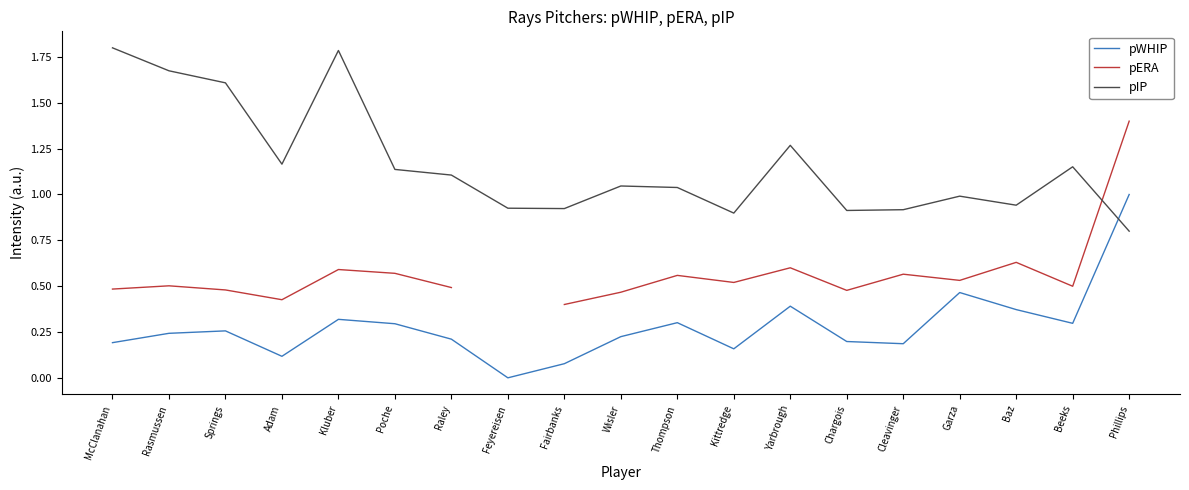

What is the total value across all series at Springs?

2.3